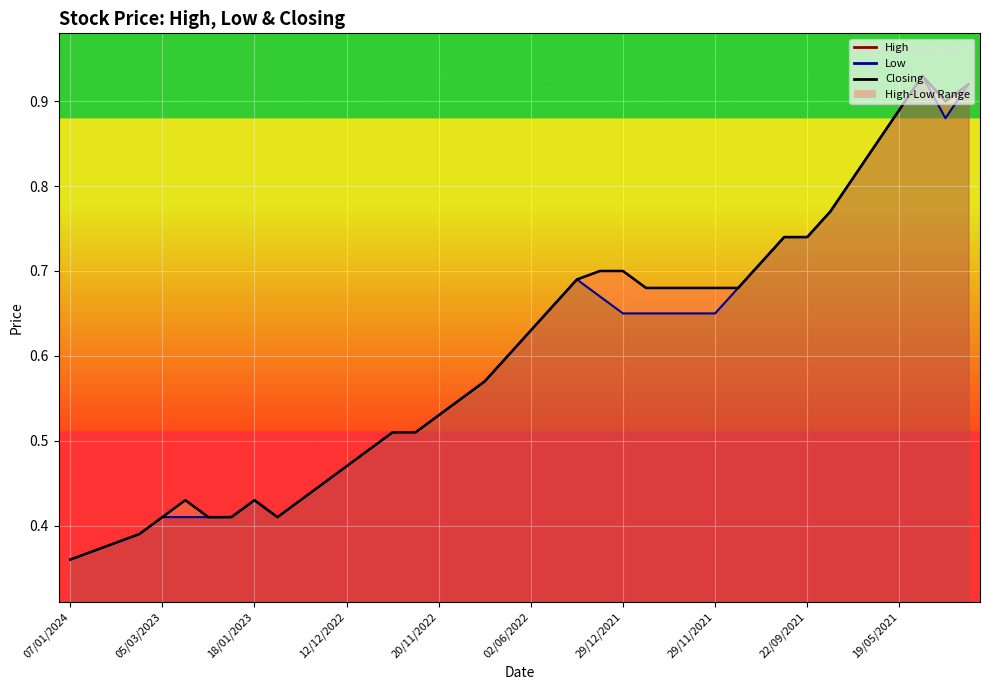

What is the value of the Low point at the 12th from the left?

0.5